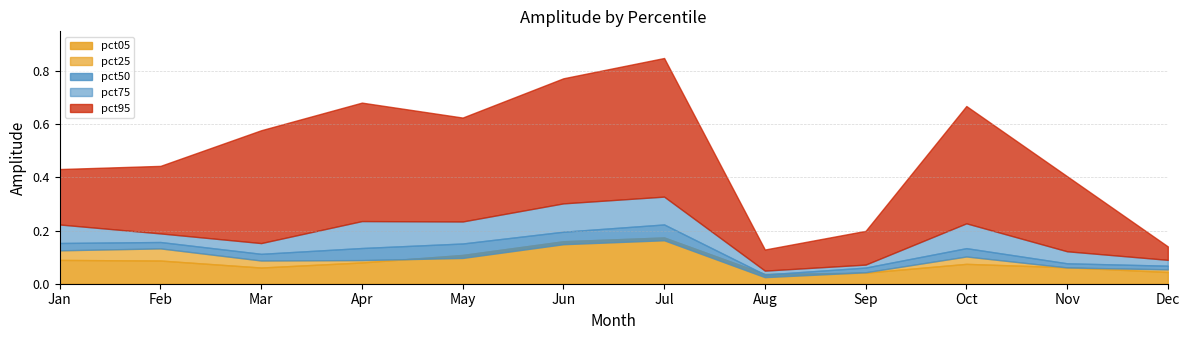

Is the value of pct95 at Dec greater than the value of pct25 at Sep?

Yes